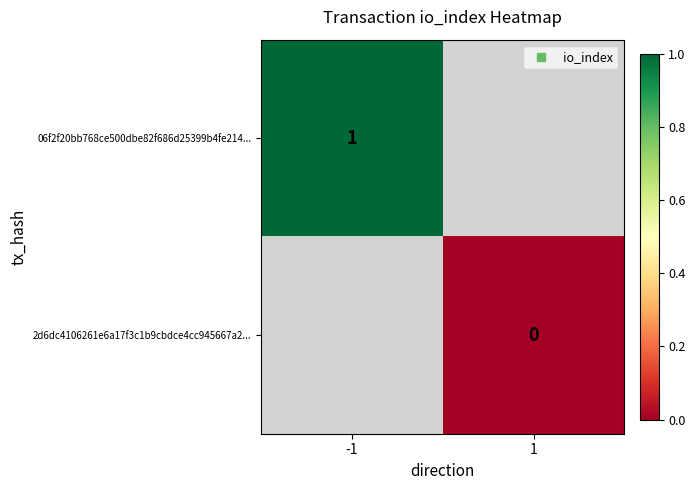

What is the highest value of the 06f2f20bb768ce500dbe82f686d25399b4fe214... series?

1.0